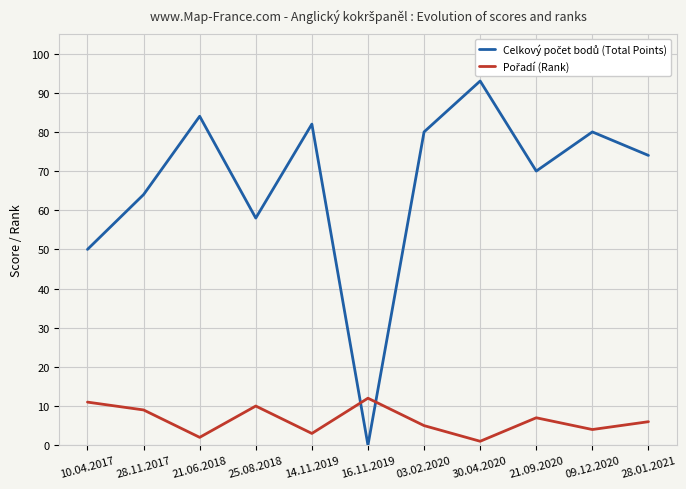

What is the difference between the highest and lowest values at 14.11.2019?

79